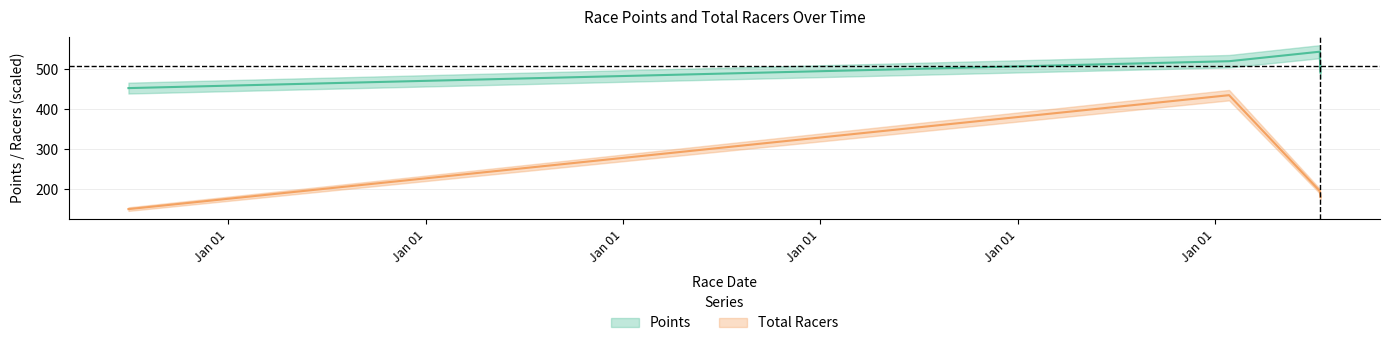

Does the chart have visible grid lines?

Yes